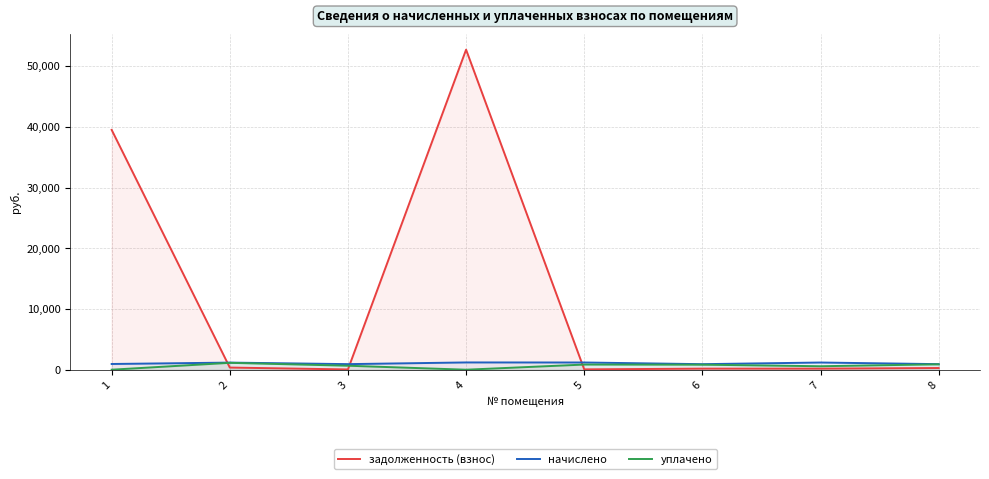

What is the difference between the maximum and minimum values in the начислено series?

284.0